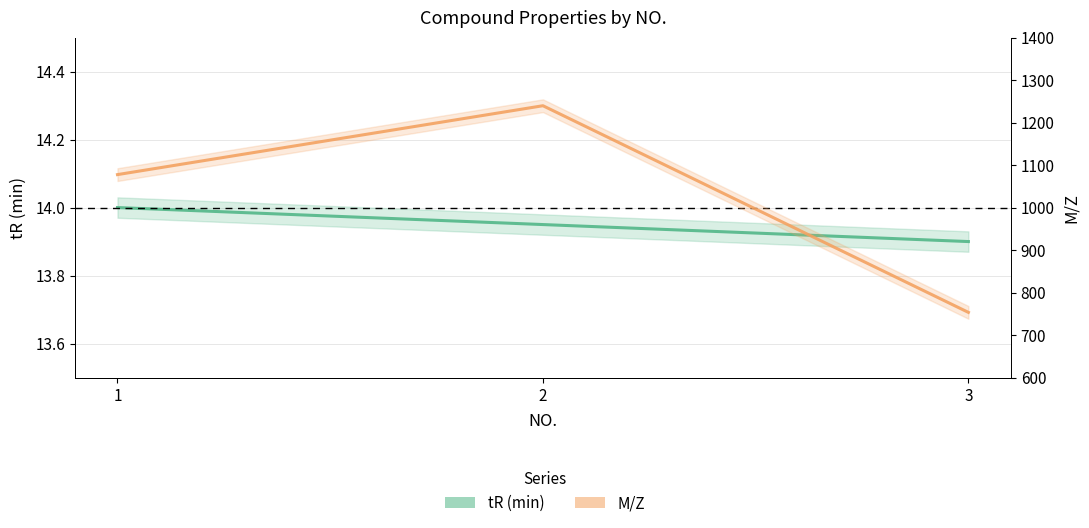

Reading left to right, what are all the values shown in this chart?

tR (min): 1=14.0	2=13.9	3=13.9
M/Z: 1=1077.5	2=1239.6	3=753.4